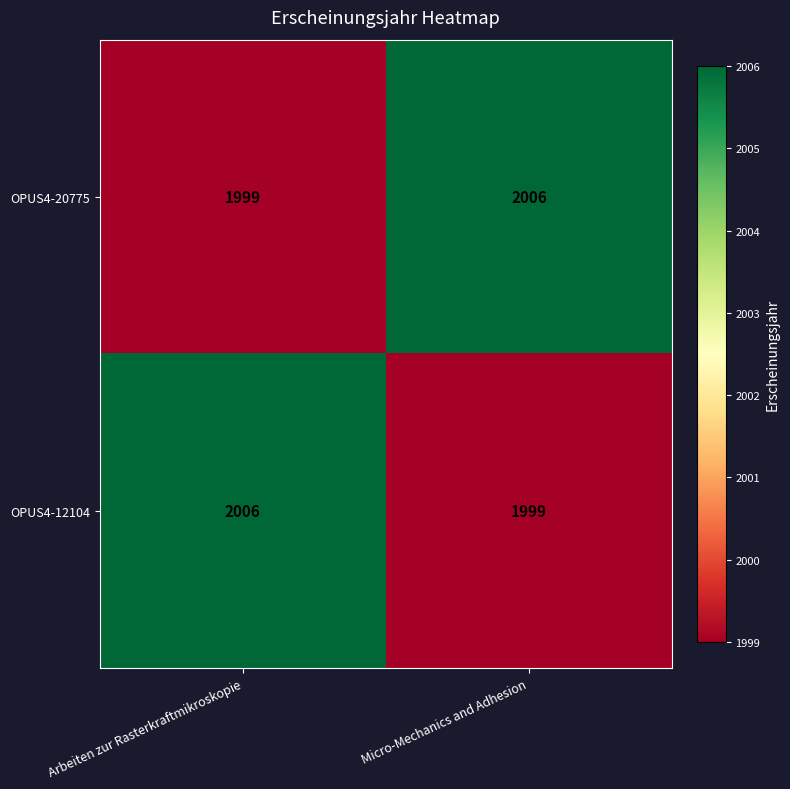

Is it true that OPUS4-12104 equals 692 at Arbeiten zur Rasterkraftmikroskopie?

False